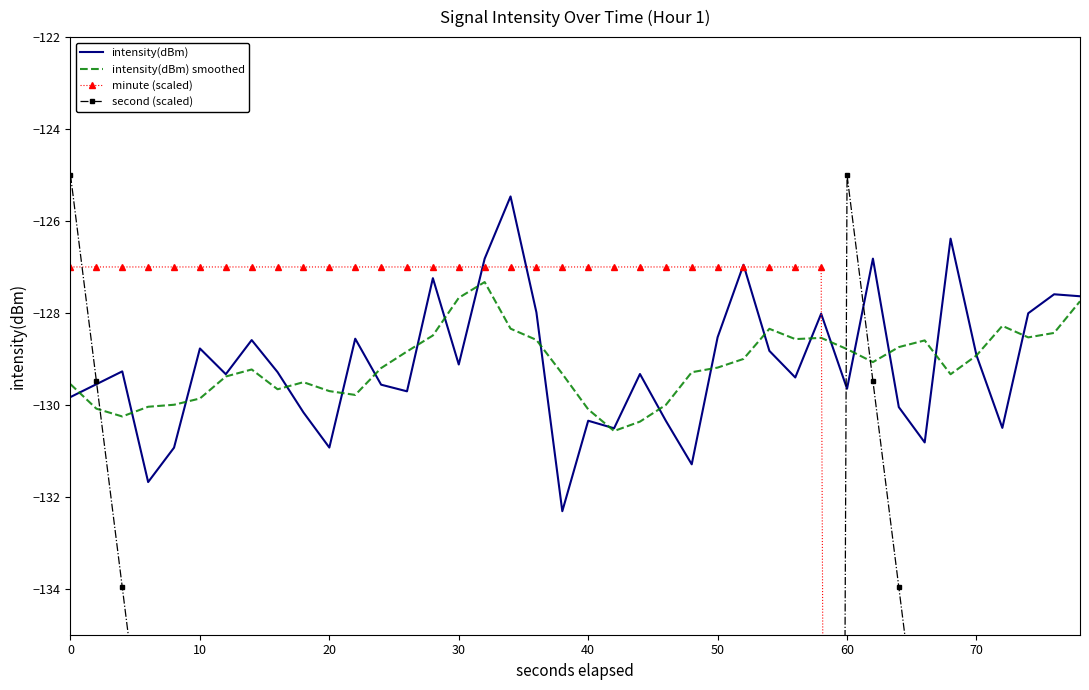

The intensity(dBm) smoothed series shows -127.7 at 30. True or false?

True